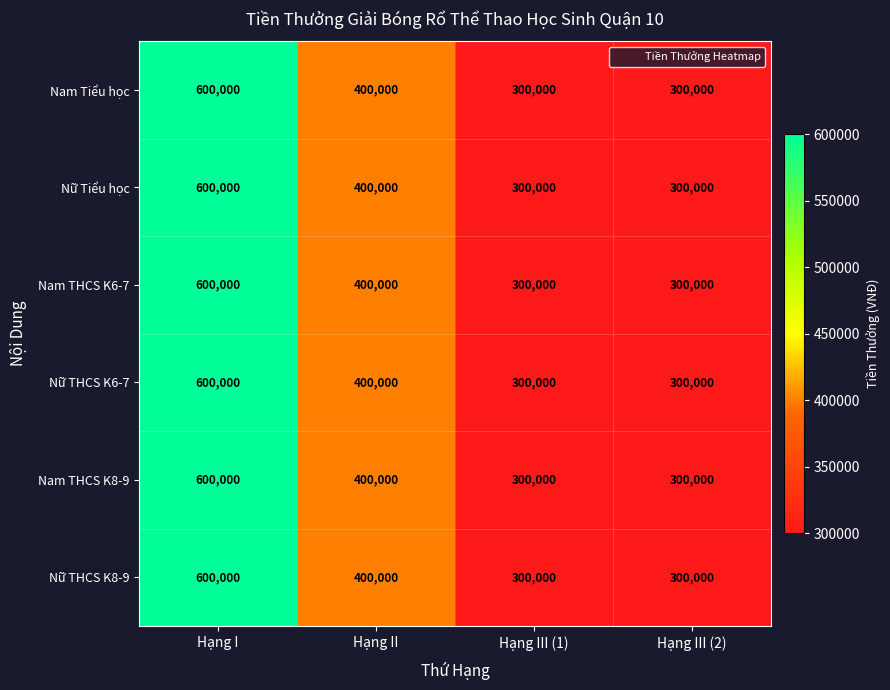

Reading right to left, what are all the values shown in this chart?

Nam Tiểu học: 300000	300000	400000	600000
Nữ Tiểu học: 300000	300000	400000	600000
Nam THCS K6-7: 300000	300000	400000	600000
Nữ THCS K6-7: 300000	300000	400000	600000
Nam THCS K8-9: 300000	300000	400000	600000
Nữ THCS K8-9: 300000	300000	400000	600000